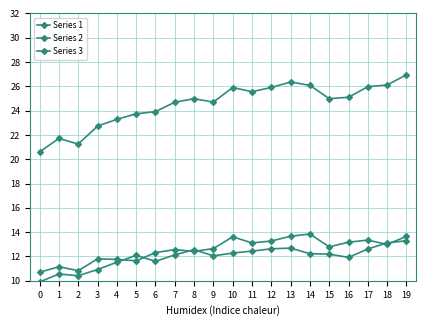

How many series are shown in this chart?

3